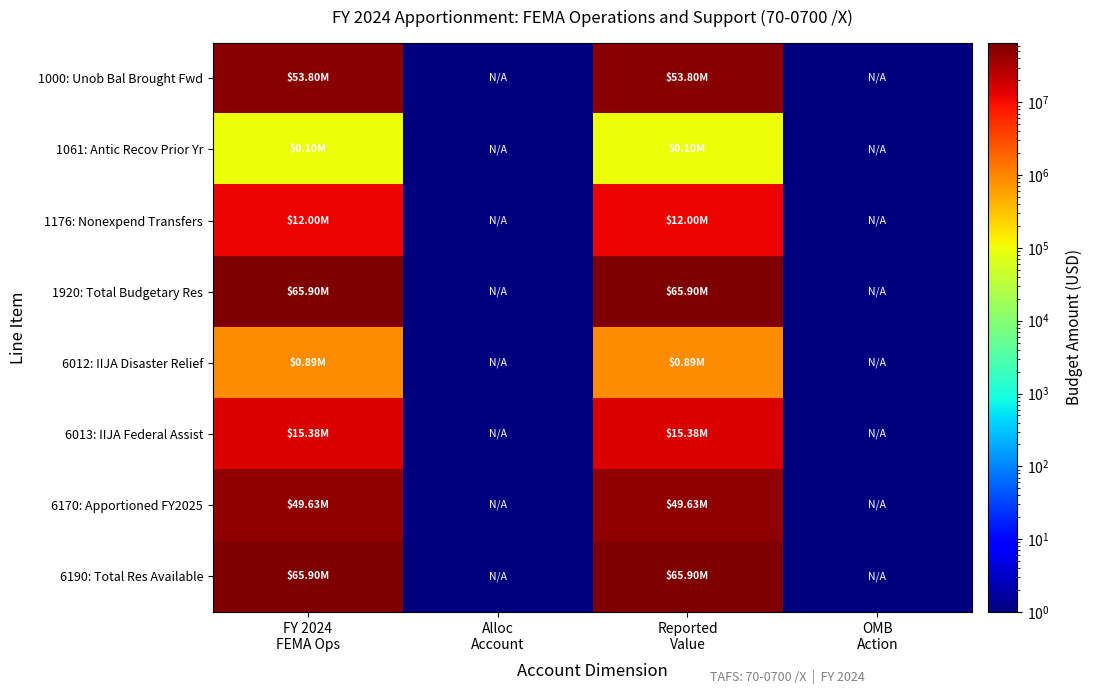

How many series are shown in this chart?

8